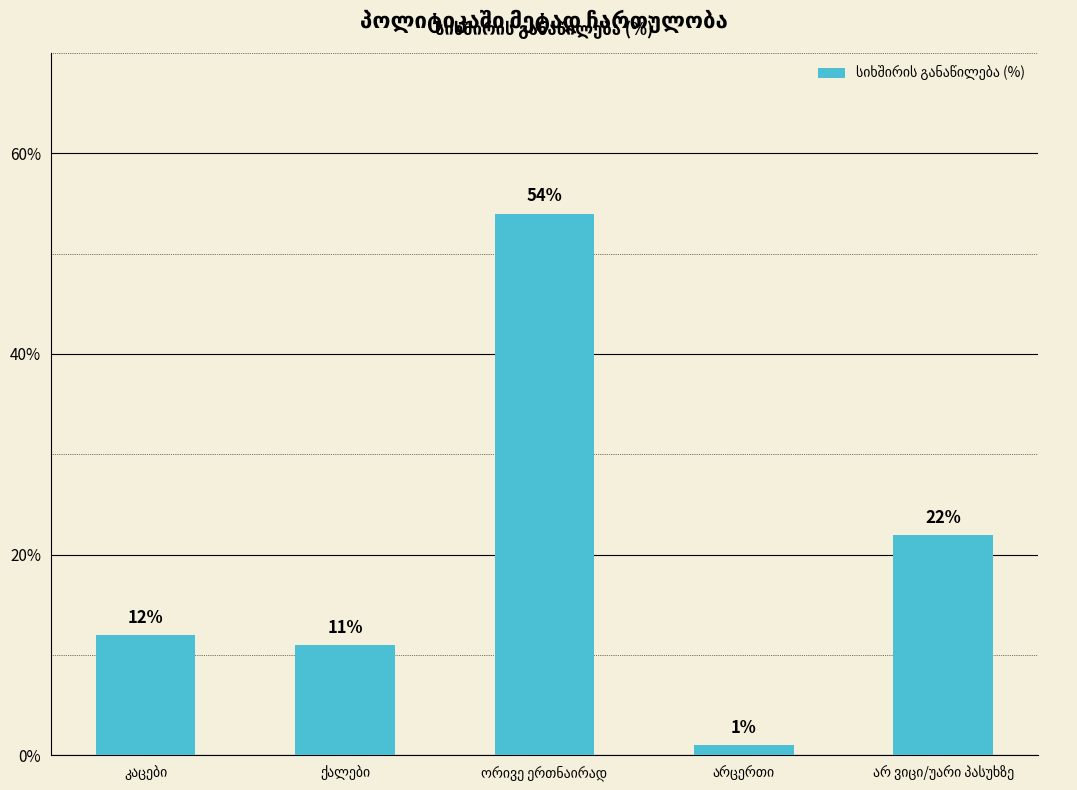

Count the number of data series in this chart.

1